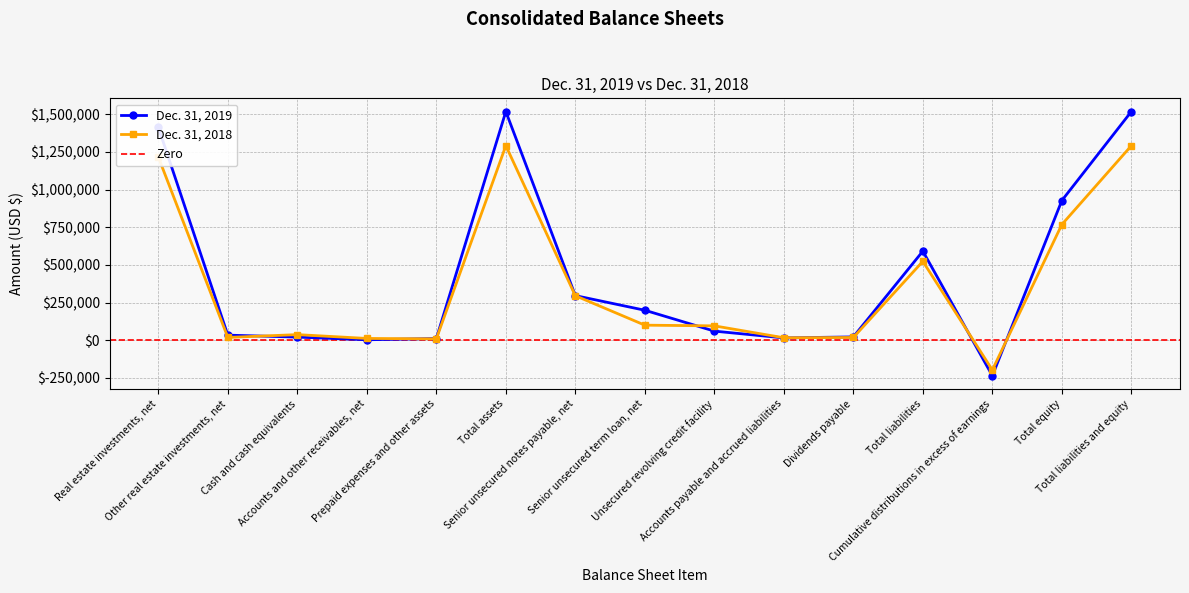

Which series ends up on top after the final intersection of Dec. 31, 2019 and Dec. 31, 2018?

Dec. 31, 2019